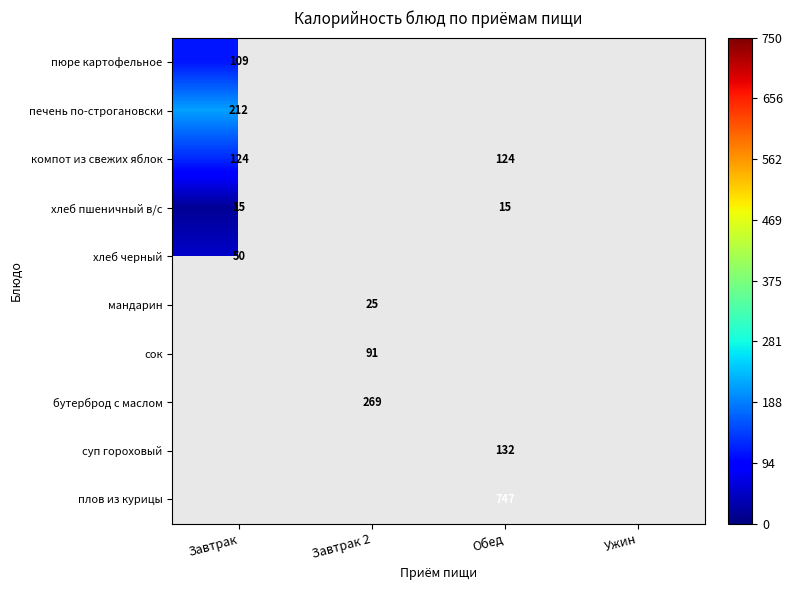

Is it true that бутерброд с маслом equals 87 at Завтрак 2?

False